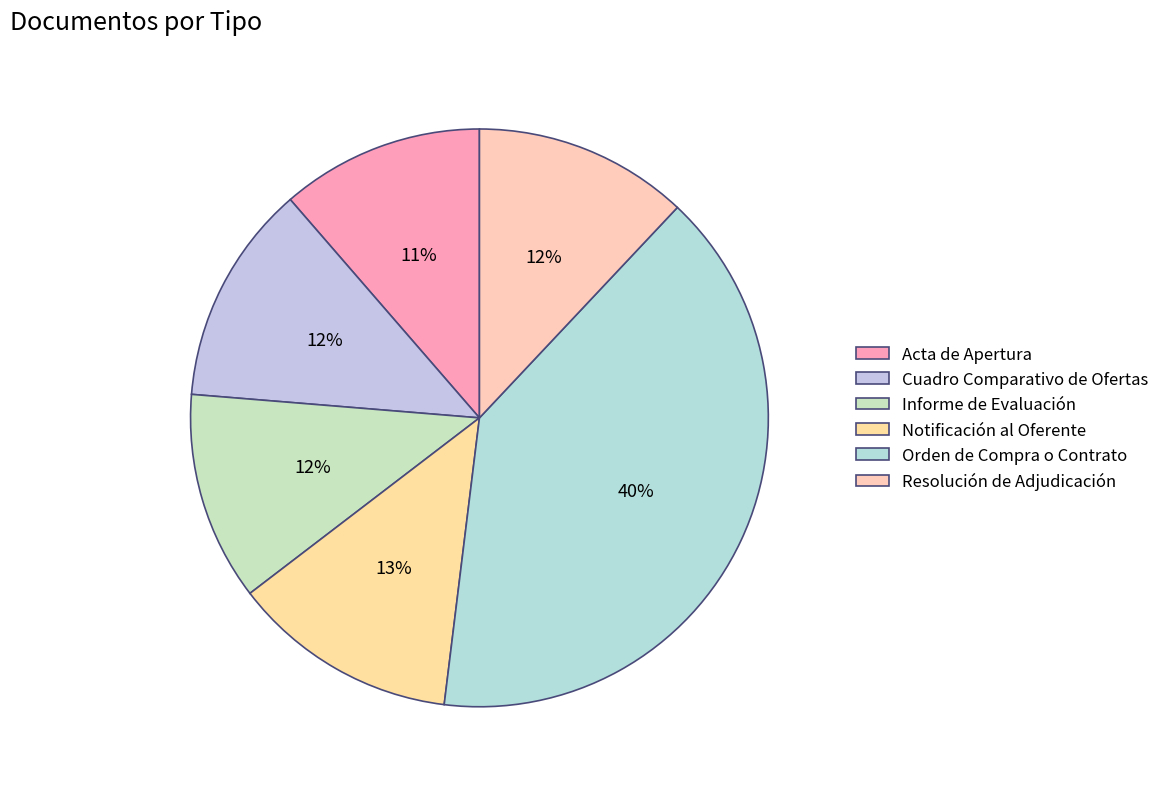

How many segments does this pie chart have?

6